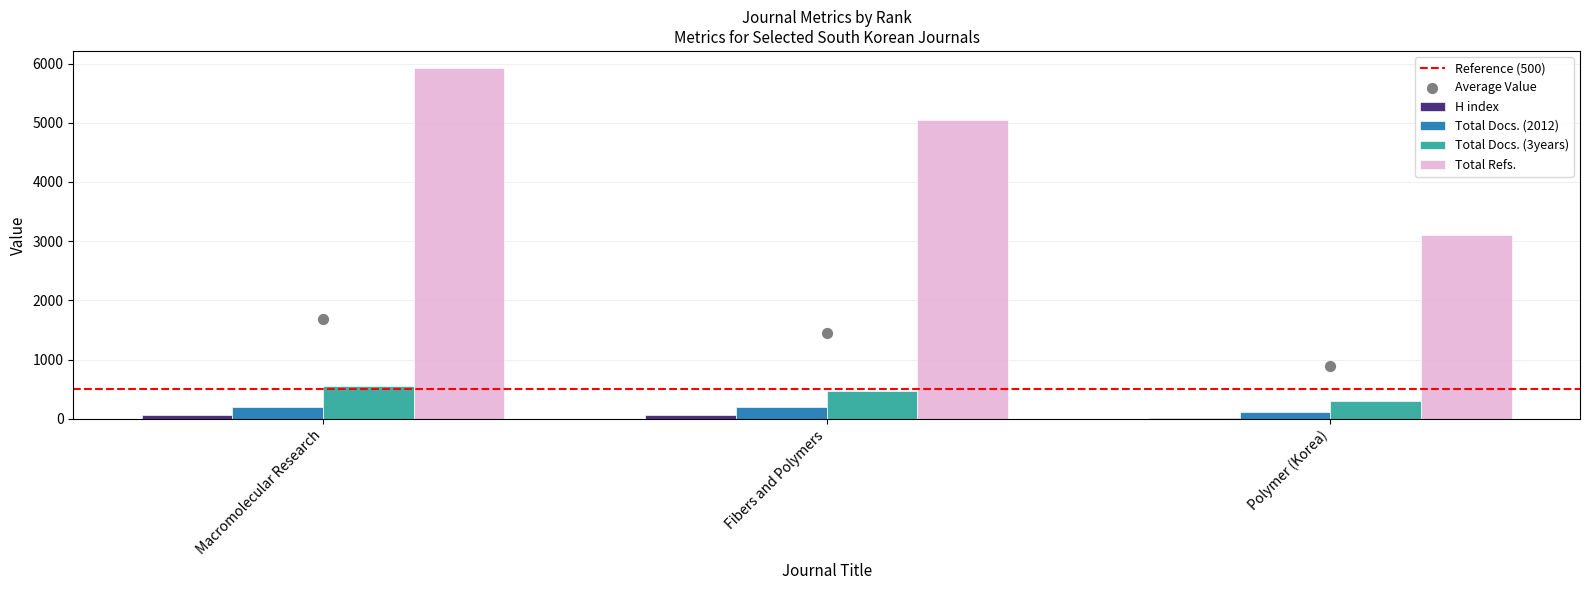

Which series reaches the maximum Y coordinate?

Total Refs.